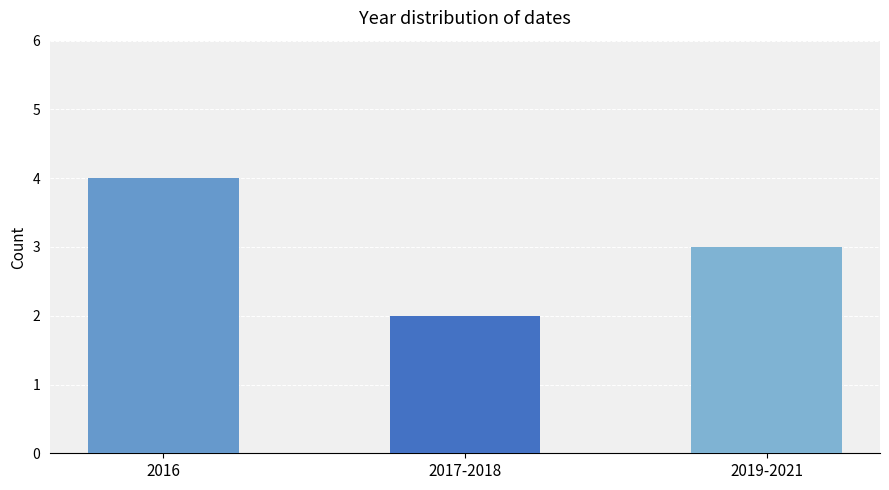

What is the value of the 2nd bar from the left?

2